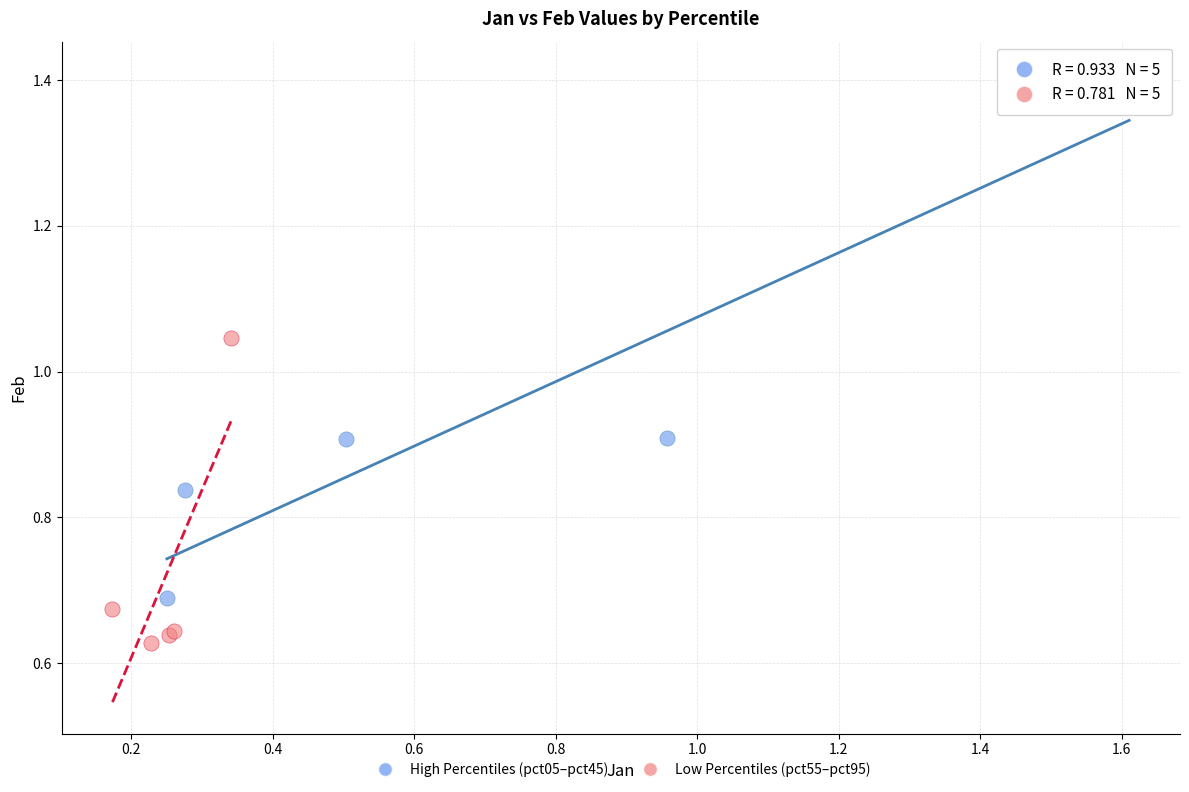

Which series reaches the maximum Y coordinate?

High Percentiles (pct05–pct45)